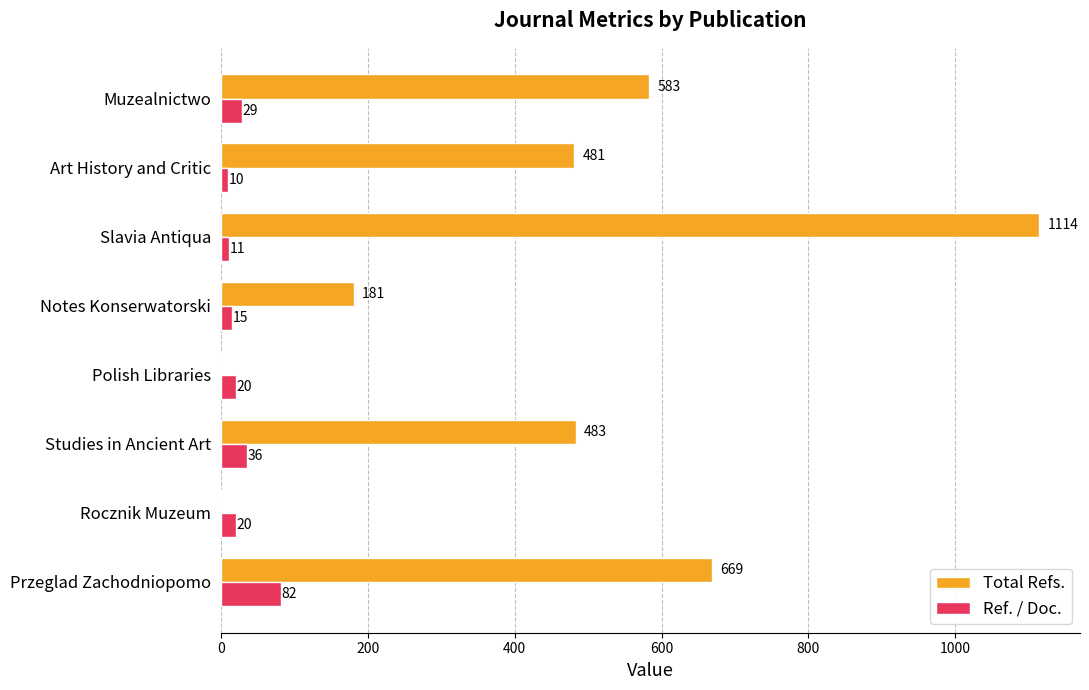

The value of Total Refs. at Polish Libraries is -681. True or false?

False